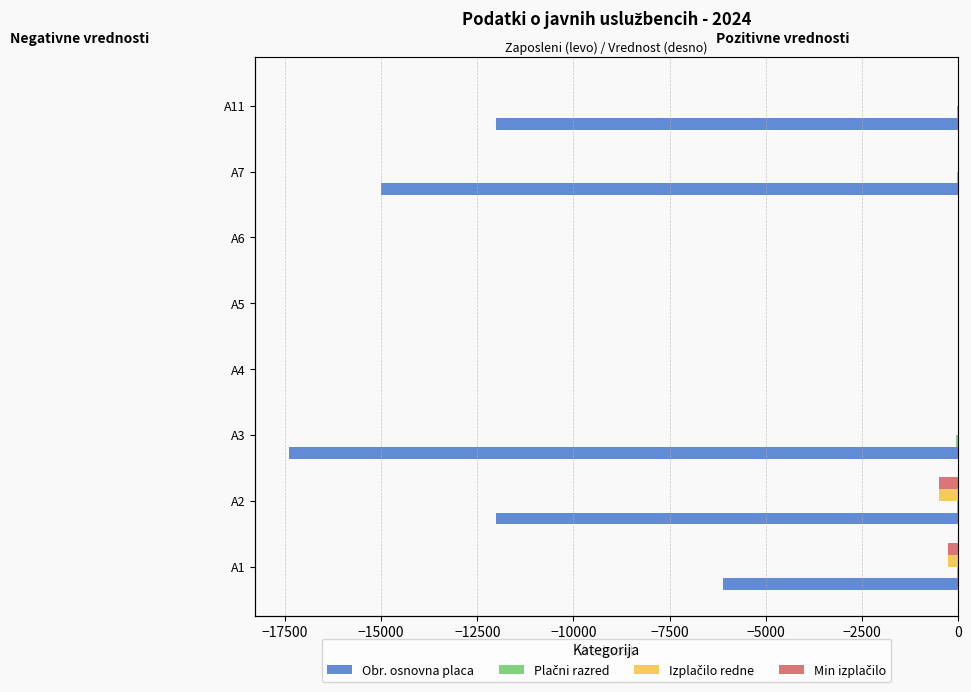

What is the minimum value for Plačni razred?

-48.0